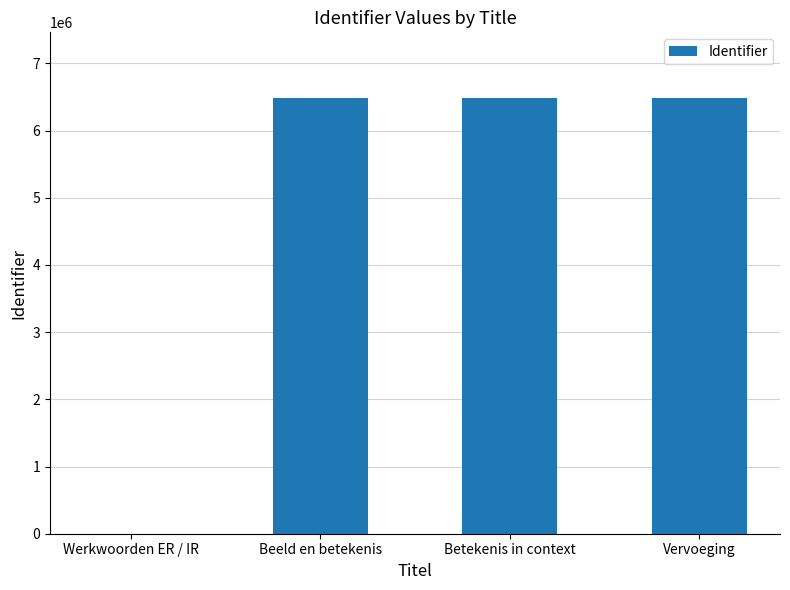

What is the change in value from Werkwoorden ER / IR to Beeld en betekenis?

+6487321